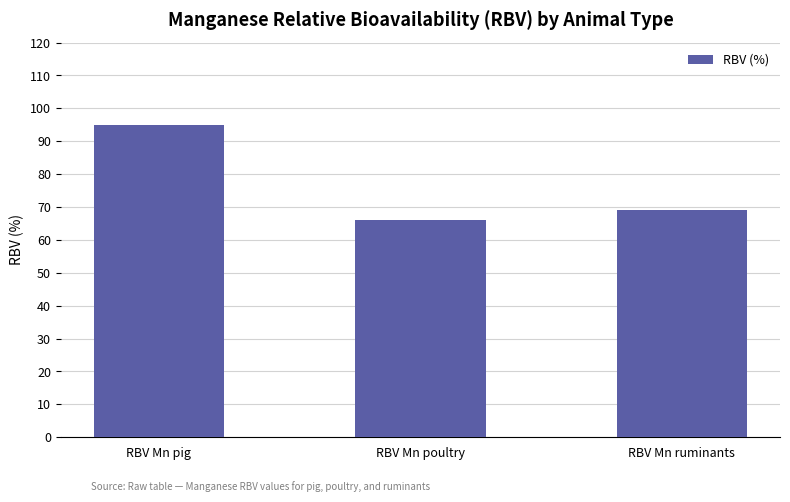

Count the values in the range 66 to 95.

3